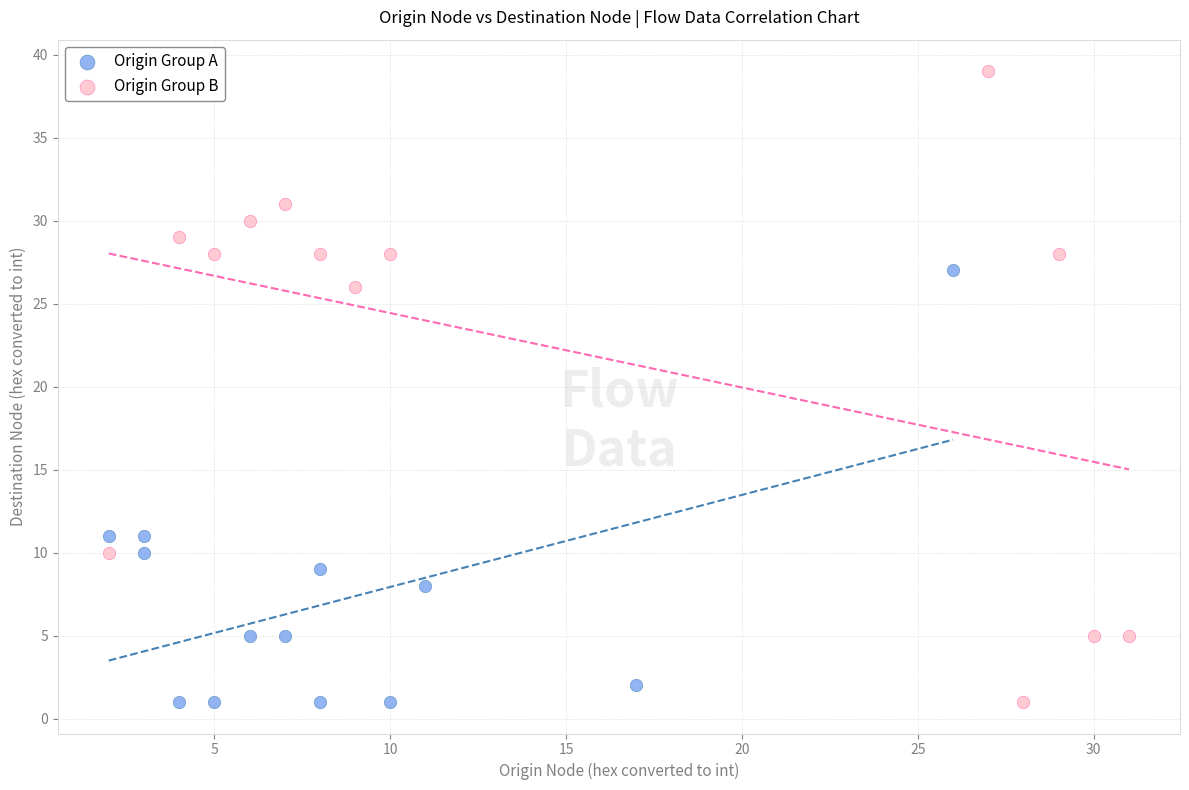

Which series has the widest spread of Y values?

Origin Group B